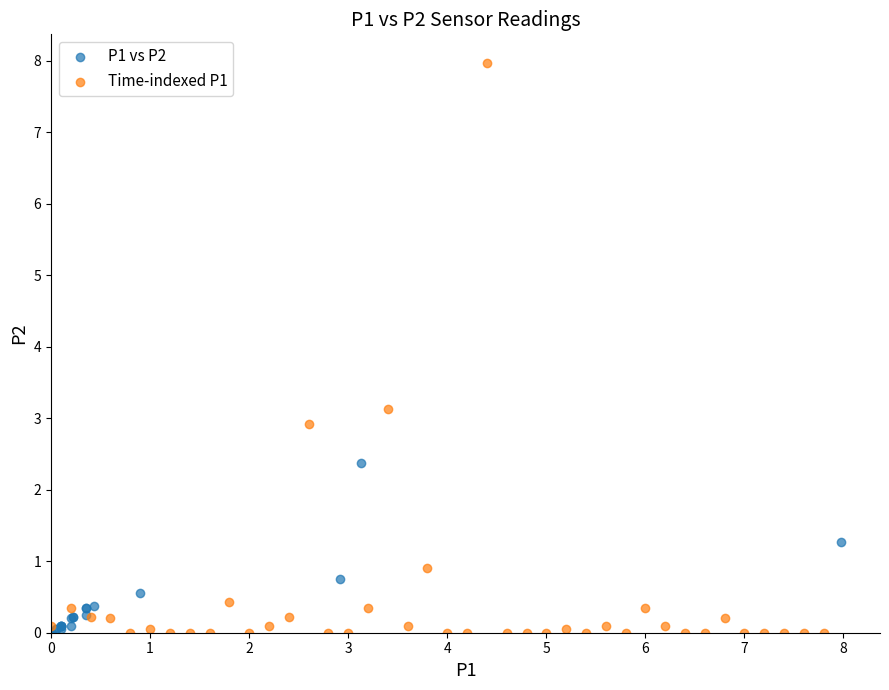

Which series reaches the maximum Y coordinate?

Time-indexed P1